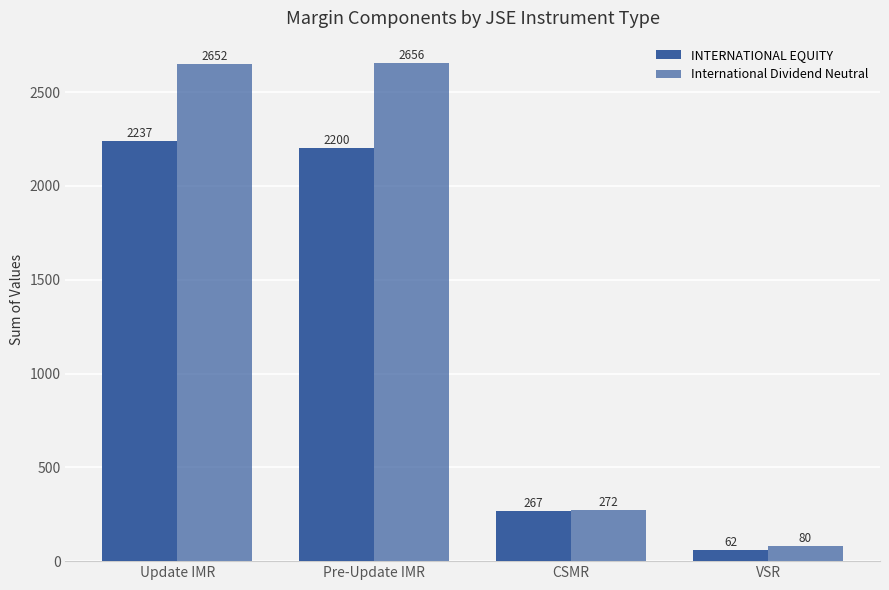

How many data points does each series have?

4